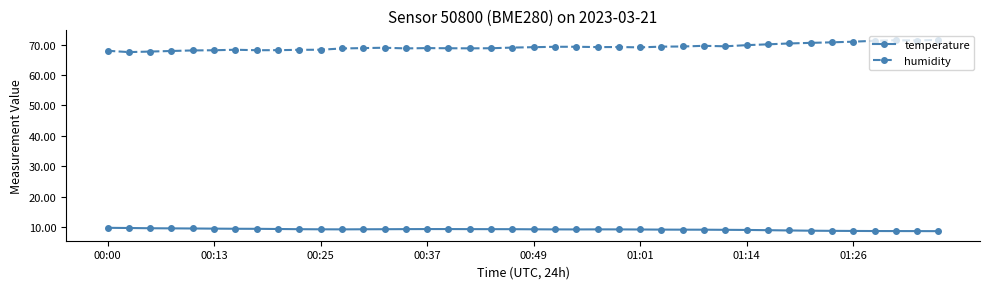

True or false: humidity and temperature intersect in this chart.

False